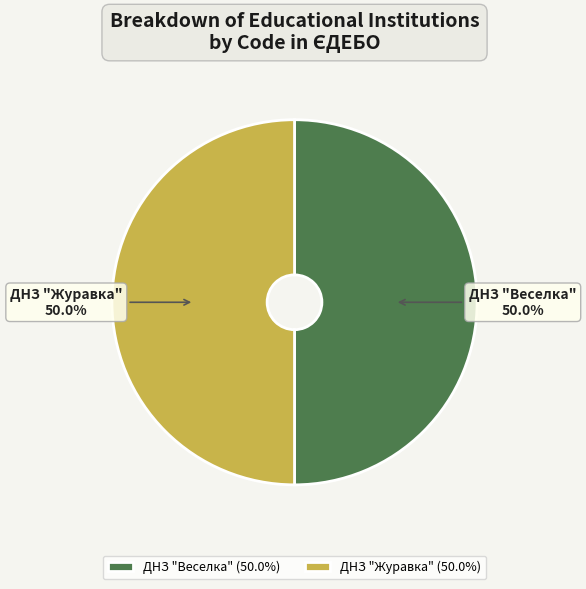

Is it true that ДНЗ "Веселка" is 50% of the pie?

True